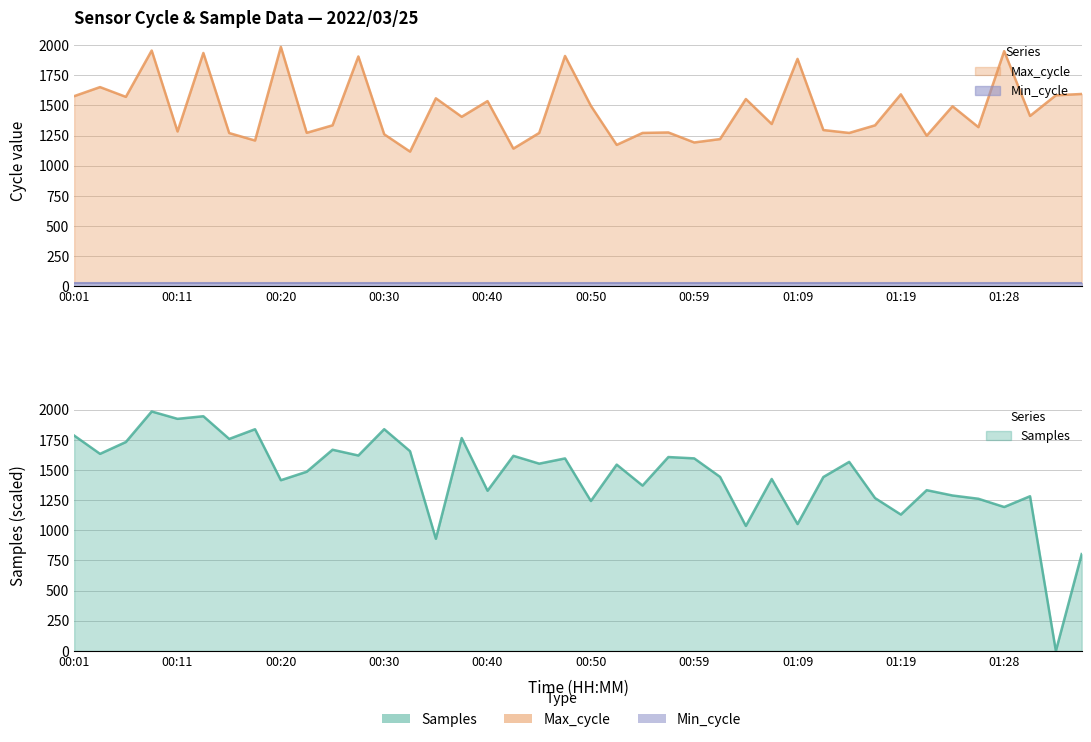

Read the Max_cycle value at 01:36.

1595.0